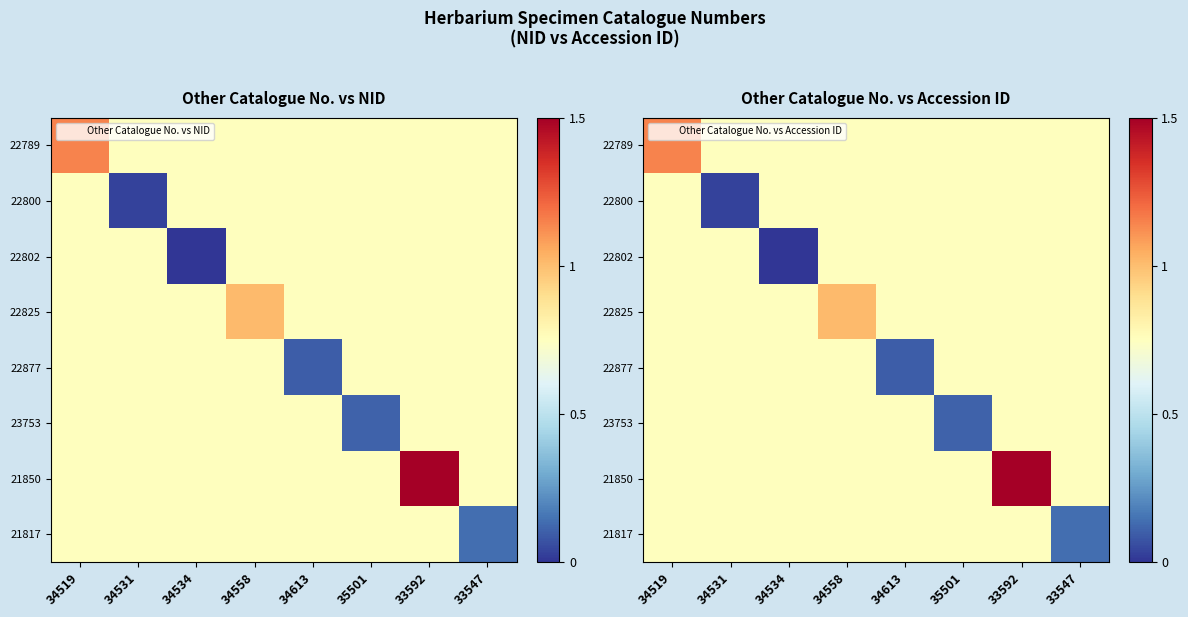

What is the approximate value of 22800 at 33592?

0.8